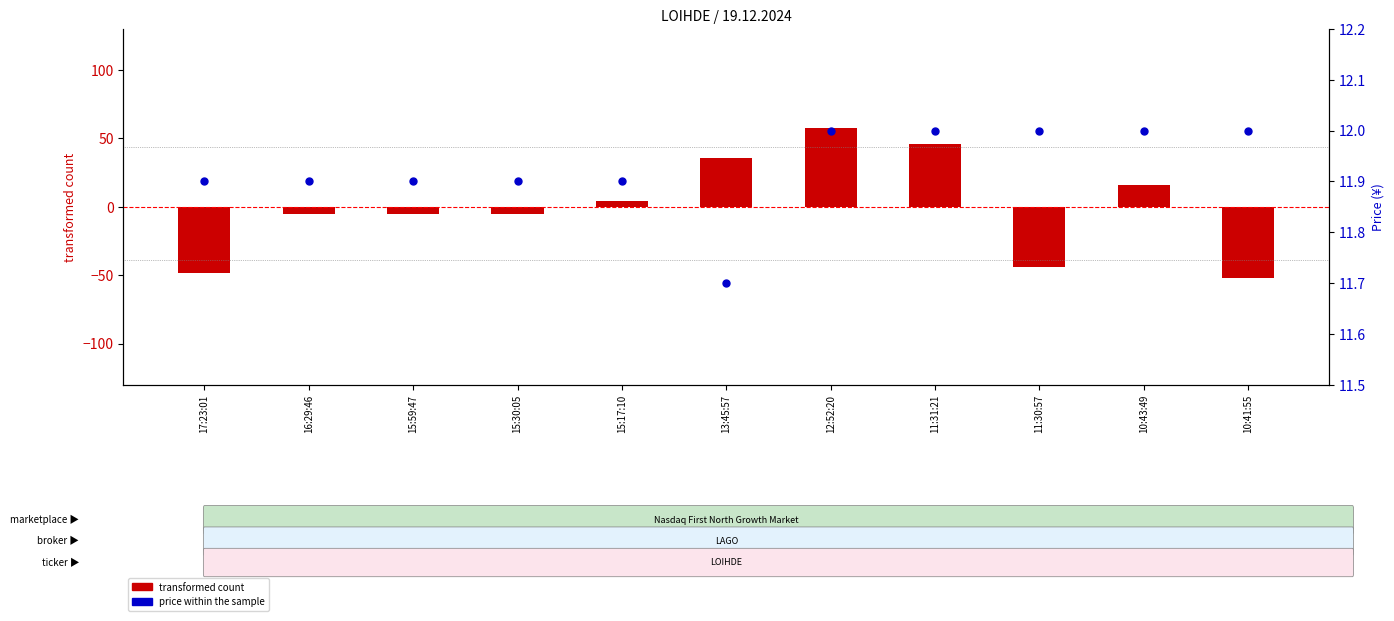

At which category is the sum across all series the highest?

12:52:20